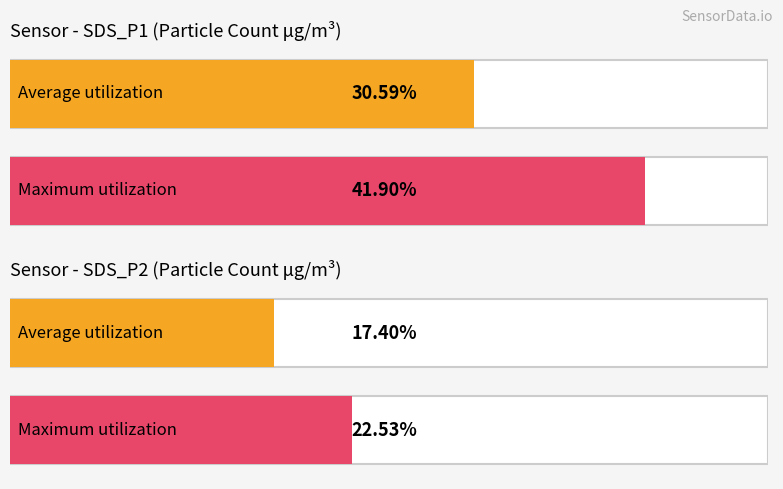

Does the chart contain stacked bars?

No